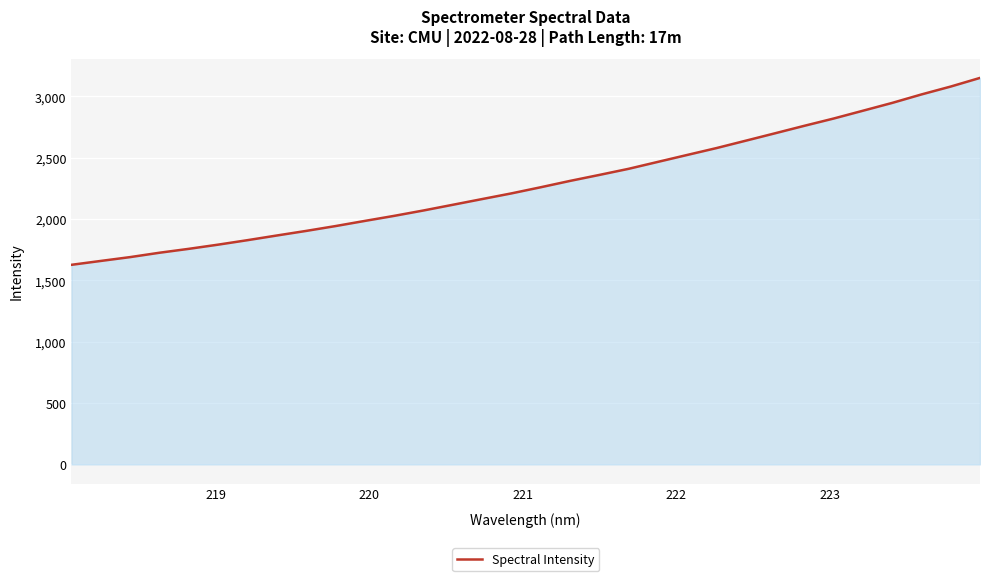

What is the minimum value shown in the chart?

1627.3